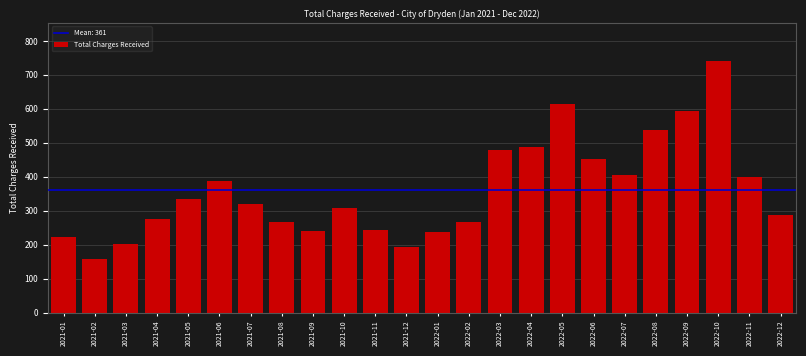

Is it true that the value at 2021-12 is 193?

True